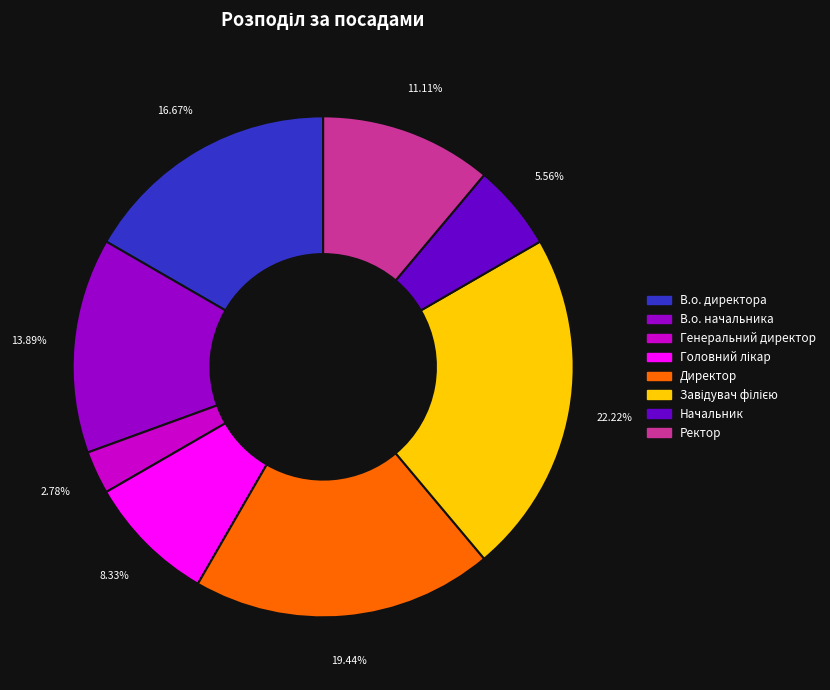

Count the number of slices in the pie.

8